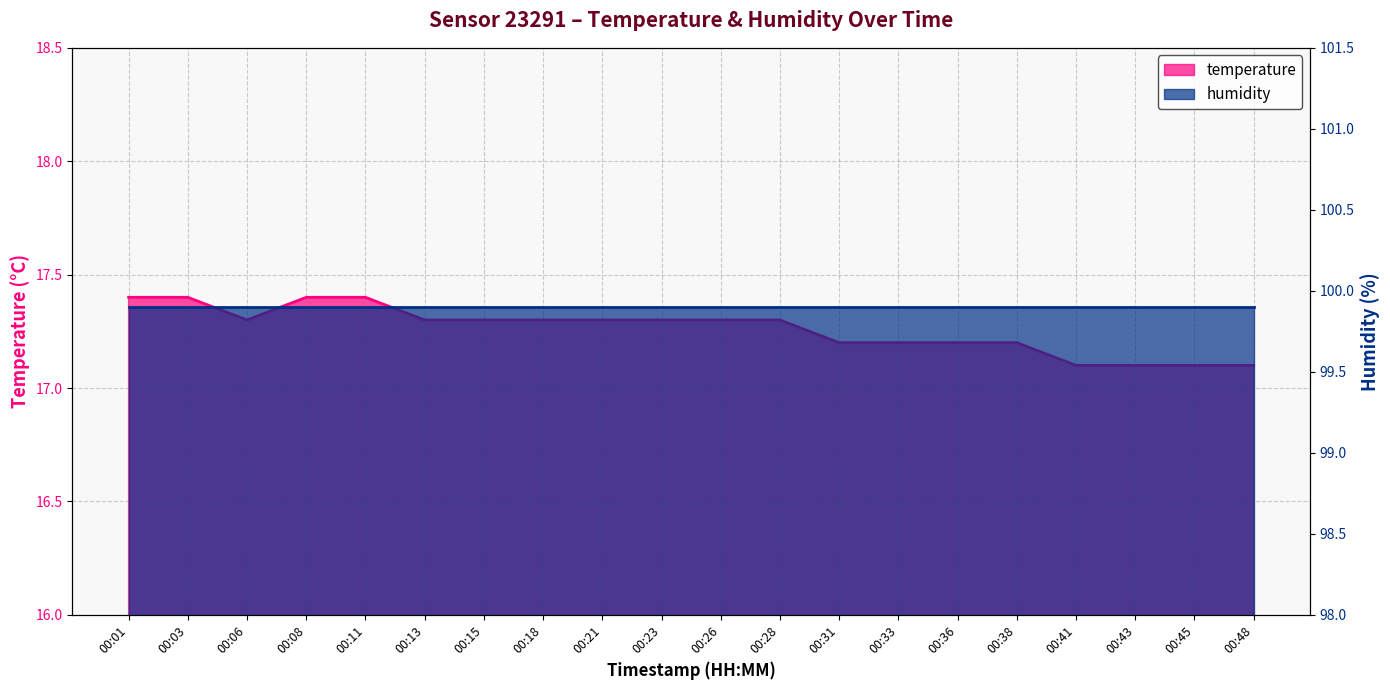

Reading left to right, transcribe all the data shown in this chart.

00:01=17.4	00:03=17.4	00:06=17.3	00:08=17.4	00:11=17.4	00:13=17.3	00:15=17.3	00:18=17.3	00:21=17.3	00:23=17.3	00:26=17.3	00:28=17.3	00:31=17.2	00:33=17.2	00:36=17.2	00:38=17.2	00:41=17.1	00:43=17.1	00:45=17.1	00:48=17.1